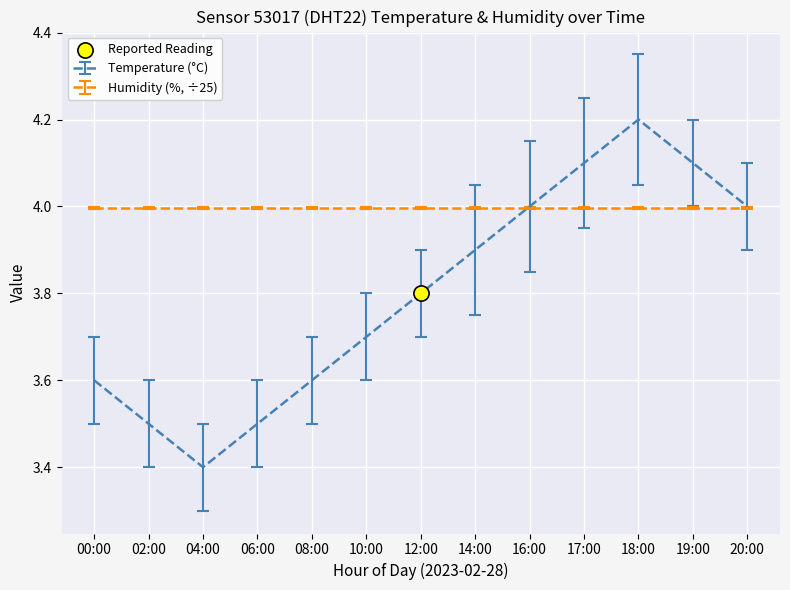

Which series has the widest spread of values?

Temperature (°C)